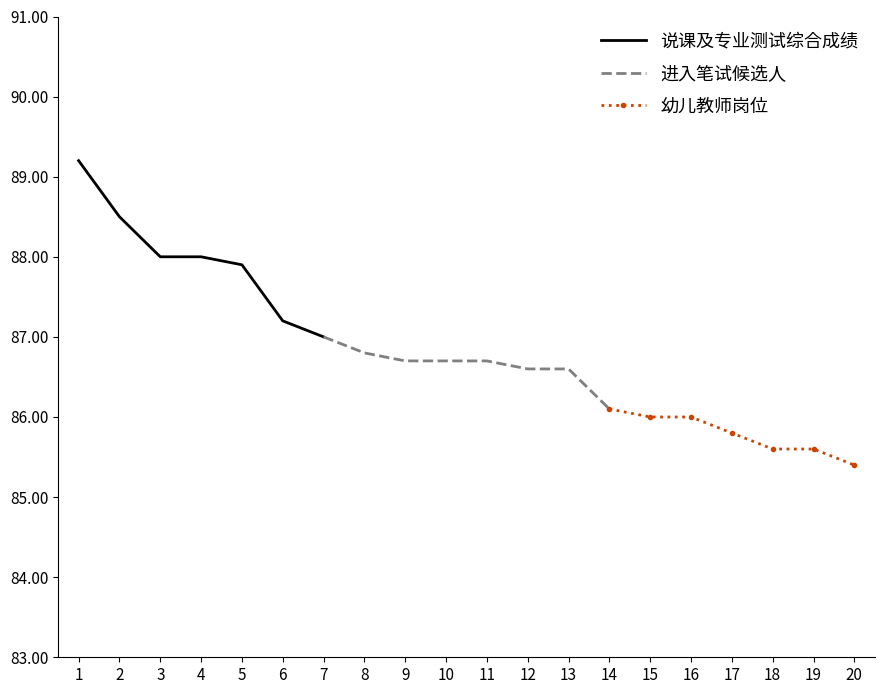

The value of 说课及专业测试综合成绩 at 3 is 49.3. True or false?

False